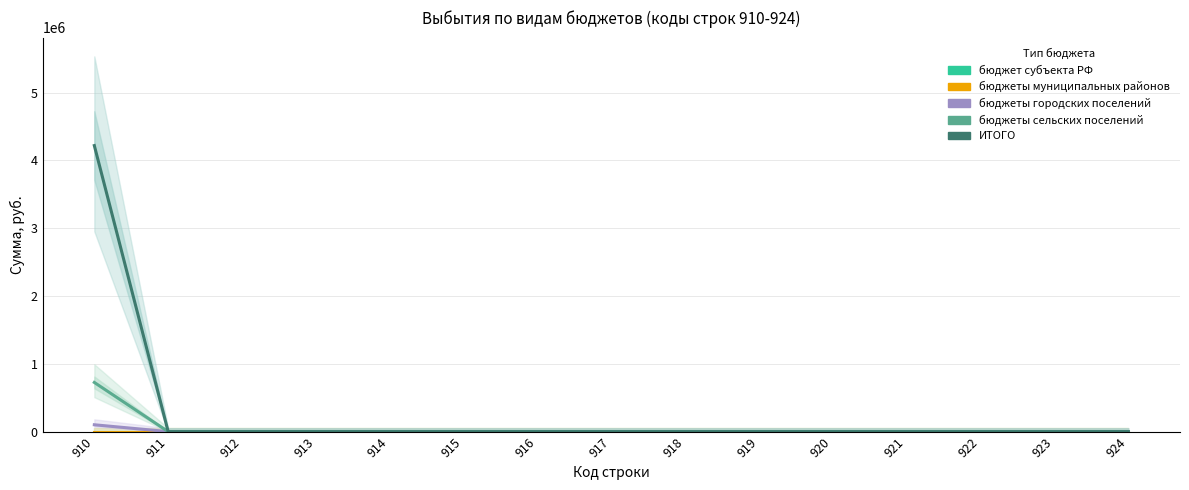

Reading left to right, what are all the values shown in this chart?

бюджет субъекта РФ: 910=0	911=0	912=0	913=0	914=0	915=0	916=0	917=0	918=0	919=0	920=0	921=0	922=0	923=0	924=0
бюджеты муниципальных районов: 910=0	911=0	912=0	913=0	914=0	915=0	916=0	917=0	918=0	919=0	920=0	921=0	922=0	923=0	924=0
бюджеты городских поселений: 910=101200	911=0	912=0	913=0	914=0	915=0	916=0	917=0	918=0	919=0	920=0	921=0	922=0	923=0	924=0
бюджеты сельских поселений: 910=725760	911=0	912=0	913=0	914=0	915=0	916=0	917=0	918=0	919=0	920=0	921=0	922=0	923=0	924=0
ИТОГО: 910=4219600	911=0	912=0	913=0	914=0	915=0	916=0	917=0	918=0	919=0	920=0	921=0	922=0	923=0	924=0